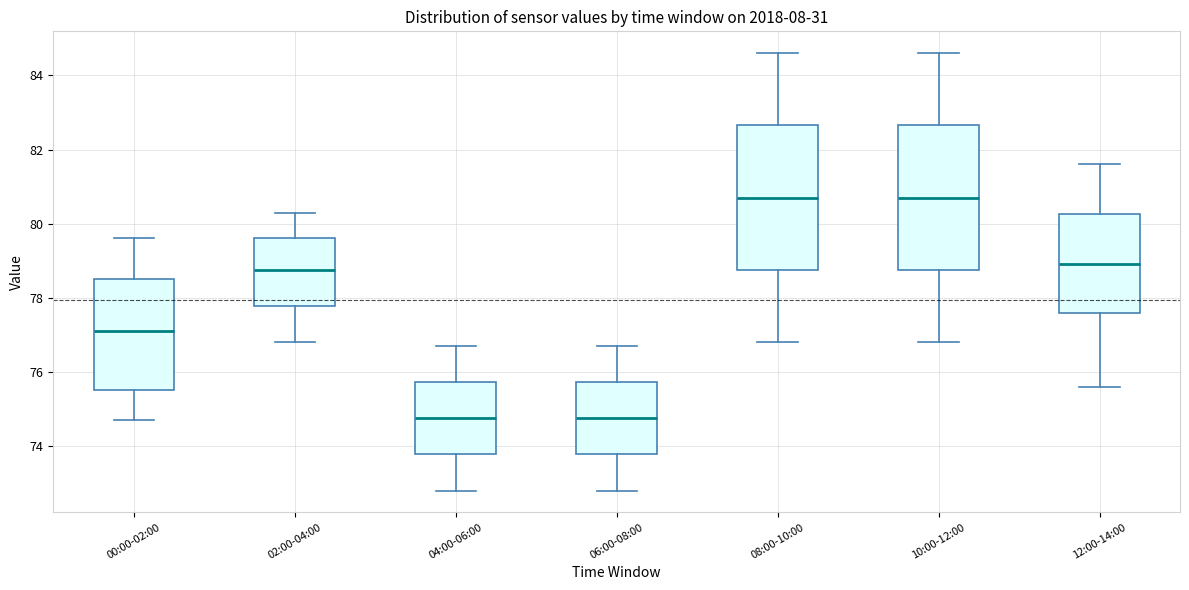

Reading left to right, read every box against the y-axis: the position of its median line, the range the box covers, and the ends of its whiskers. The values are not printed on the chart, so give them approximately, as read against the axis.

00:00-02:00: median 77.2, box 75.6 to 78.6, whiskers 74.8 to 79.6
02:00-04:00: median 78.8, box 77.8 to 79.6, whiskers 76.8 to 80.4
04:00-06:00: median 74.8, box 73.8 to 75.8, whiskers 72.8 to 76.8
06:00-08:00: median 74.8, box 73.8 to 75.8, whiskers 72.8 to 76.8
08:00-10:00: median 80.8, box 78.8 to 82.6, whiskers 76.8 to 84.6
10:00-12:00: median 80.8, box 78.8 to 82.6, whiskers 76.8 to 84.6
12:00-14:00: median 79.0, box 77.6 to 80.2, whiskers 75.6 to 81.6